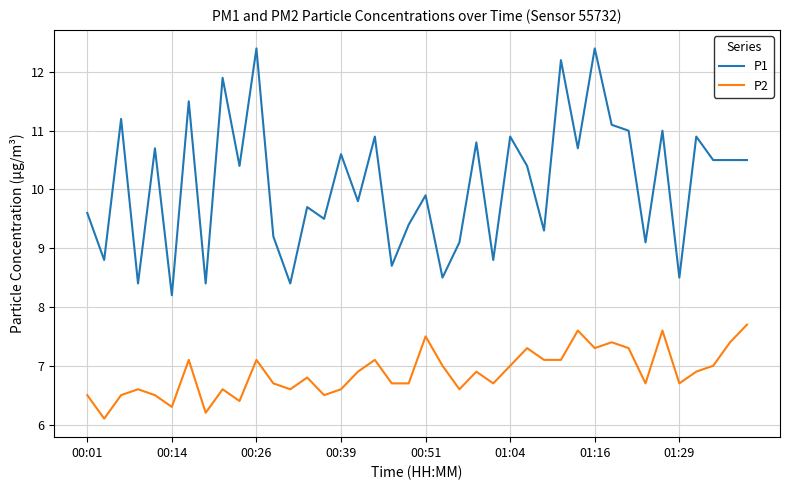

Does the chart display data point markers on the line(s)?

No